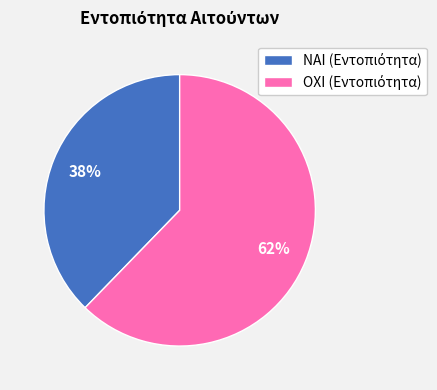

Does ΟΧΙ represent more than half of the total?

Yes